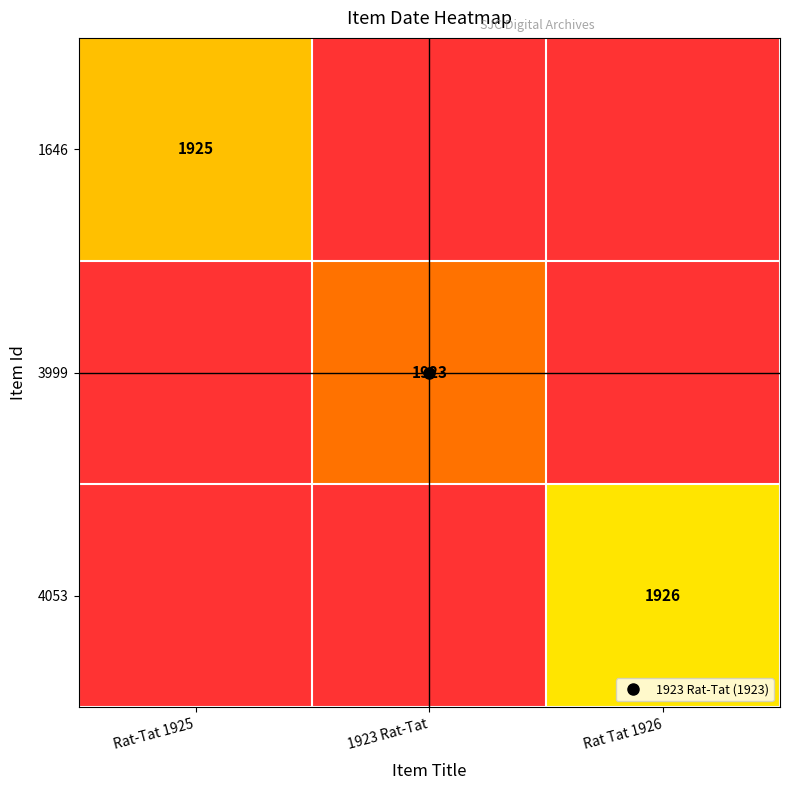

Count the number of data series in this chart.

3